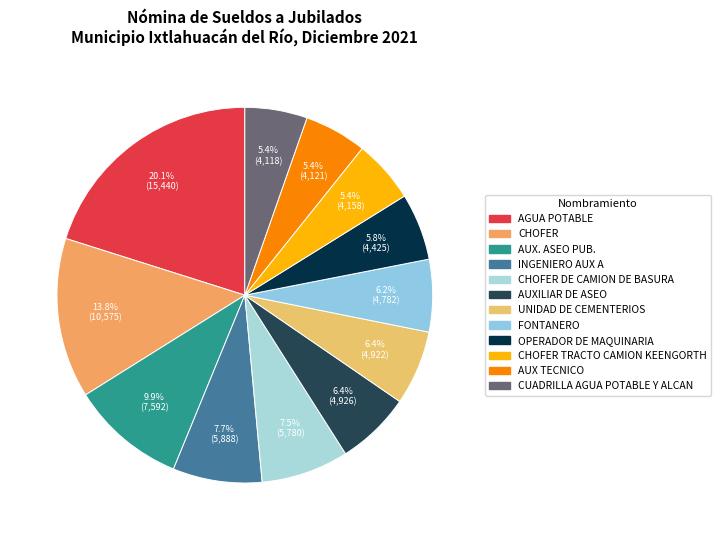

Count the number of slices in the pie.

12